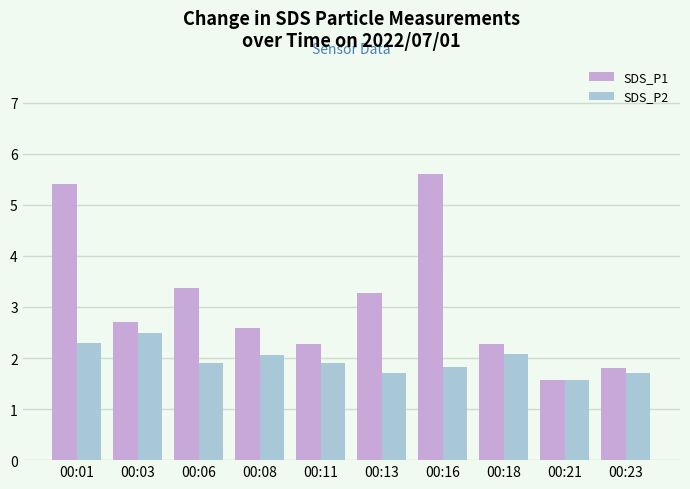

What is the sum of the SDS_P2 values at 00:01 and 00:11?

4.2